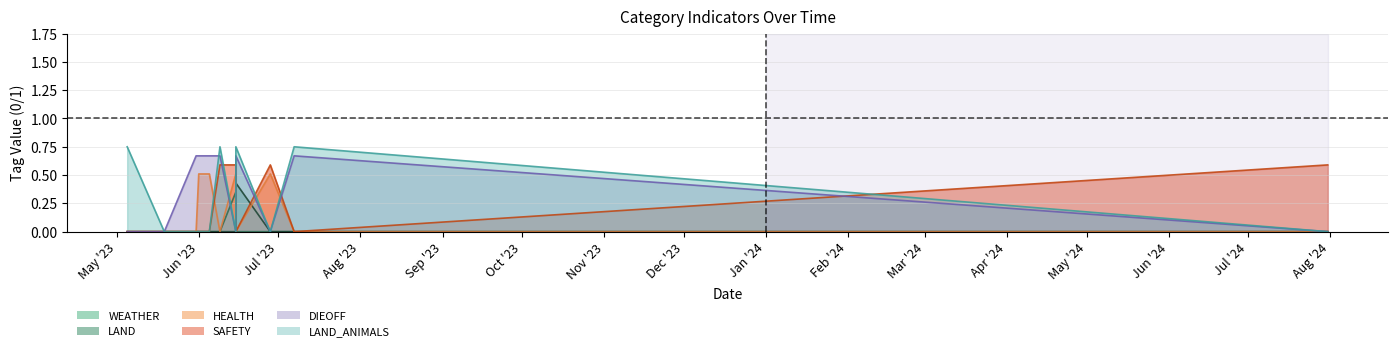

At 2023-05-31, list the series in order from smallest to largest.

WEATHER, LAND, HEALTH, SAFETY, LAND_ANIMALS, DIEOFF